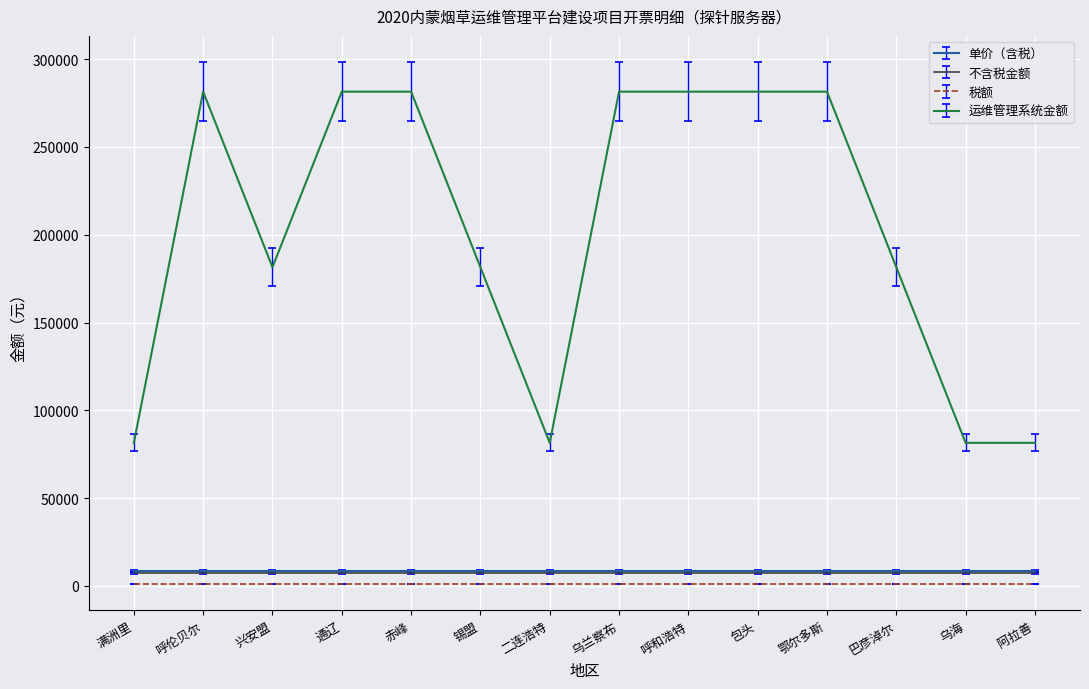

Between 满洲里 and 鄂尔多斯, which series saw the biggest shift?

运维管理系统金额